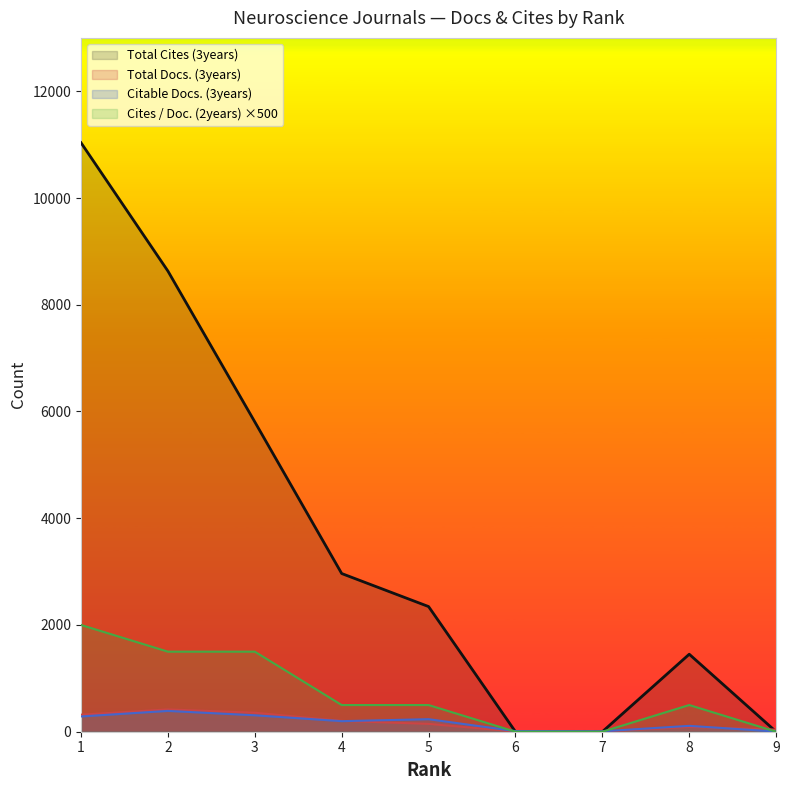

What is the maximum value for Citable Docs. (3years)?

390